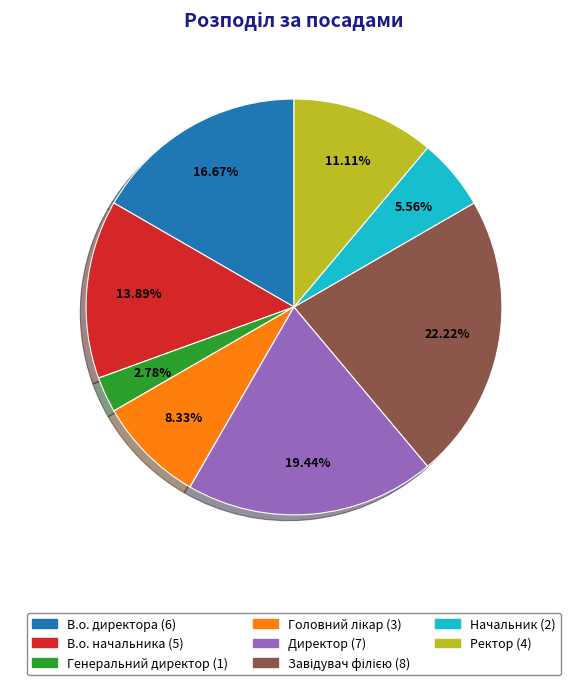

To the nearest percent, what percentage of the pie is В.о. директора?

17%